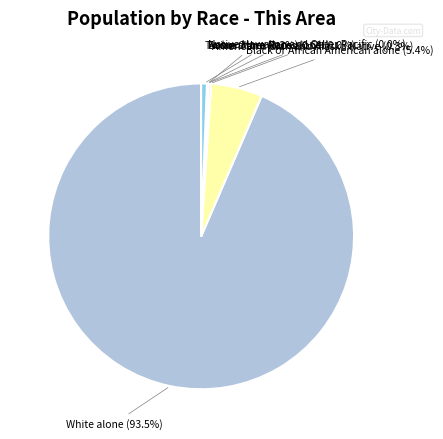

To the nearest percent, what percentage of the pie is Two or More Races?

1%